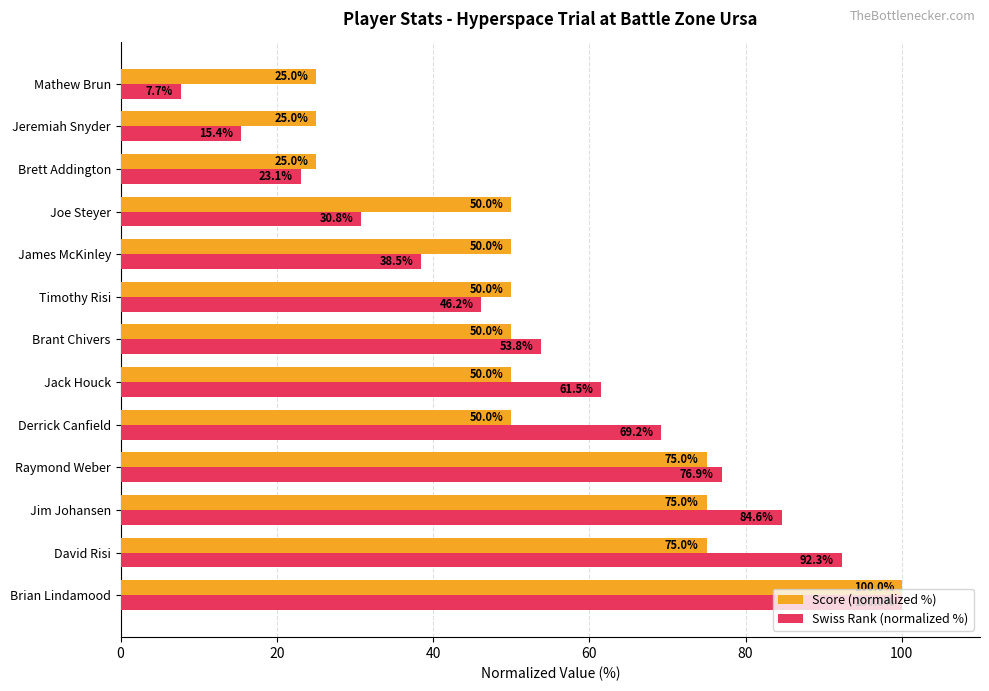

What is the sum of all Score (normalized %) values?

700.0